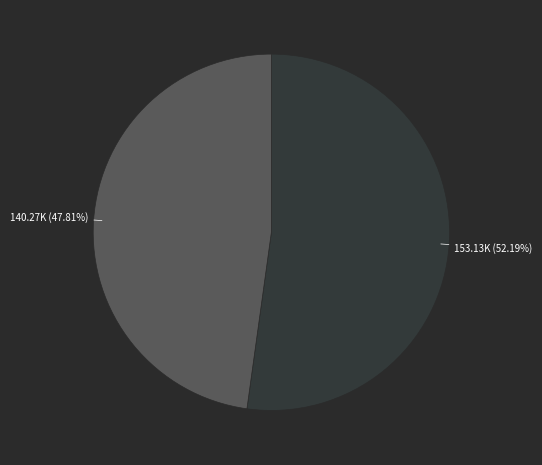

Is there any slice that represents more than half of the pie?

Yes